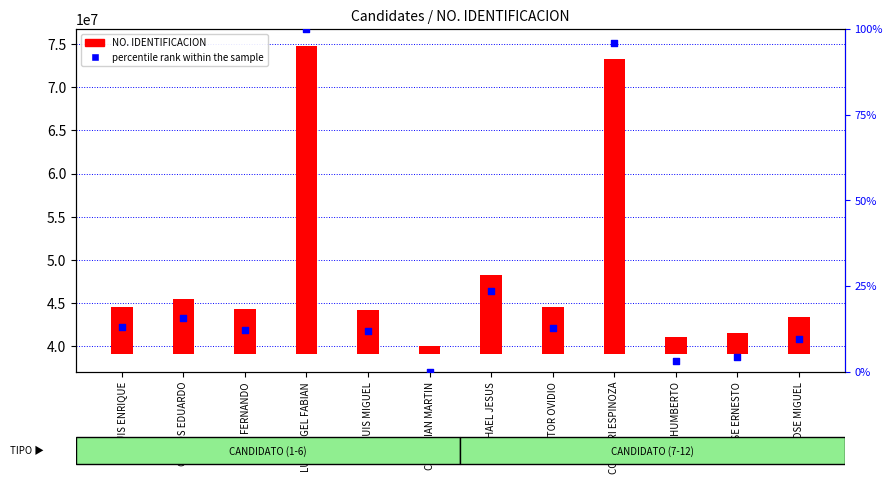

Which series contains the highest Y value?

NO. IDENTIFICACION